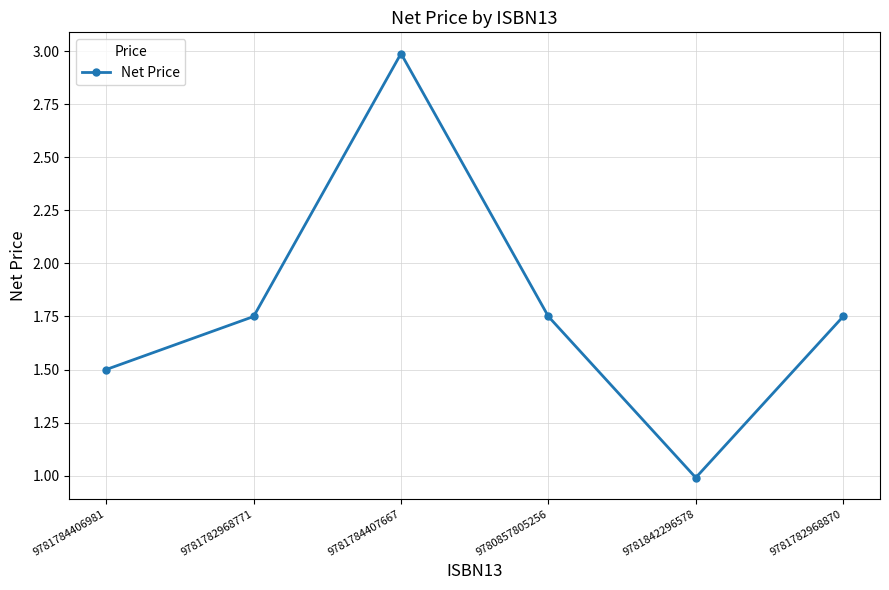

What is the label of the 5th point from the right?

9781782968771